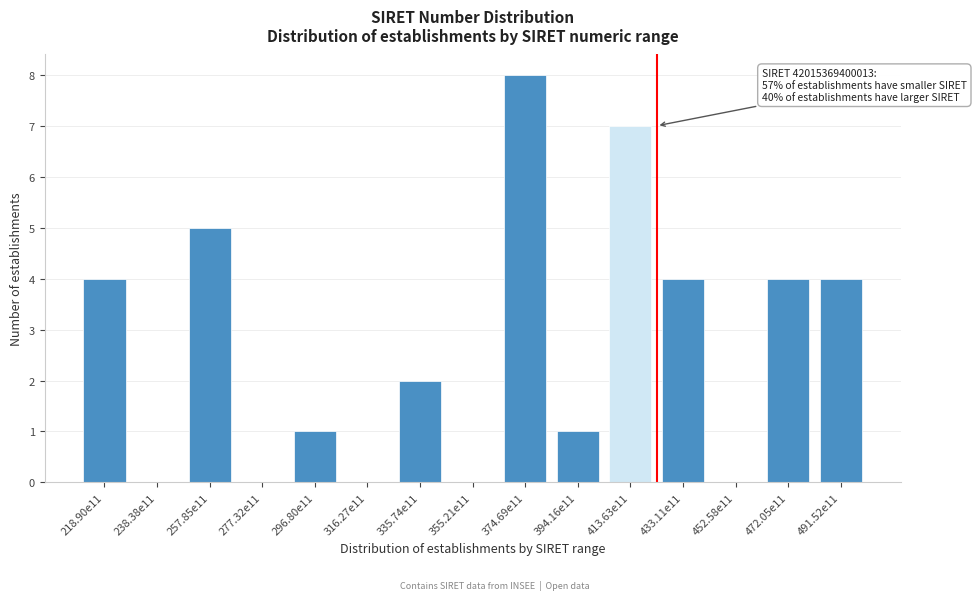

Reading left to right, list all the values displayed in this chart.

218.90e11=4	238.38e11=0	257.85e11=5	277.32e11=0	296.80e11=1	316.27e11=0	335.74e11=2	355.21e11=0	374.69e11=8	394.16e11=1	413.63e11=7	433.11e11=4	452.58e11=0	472.05e11=4	491.52e11=4